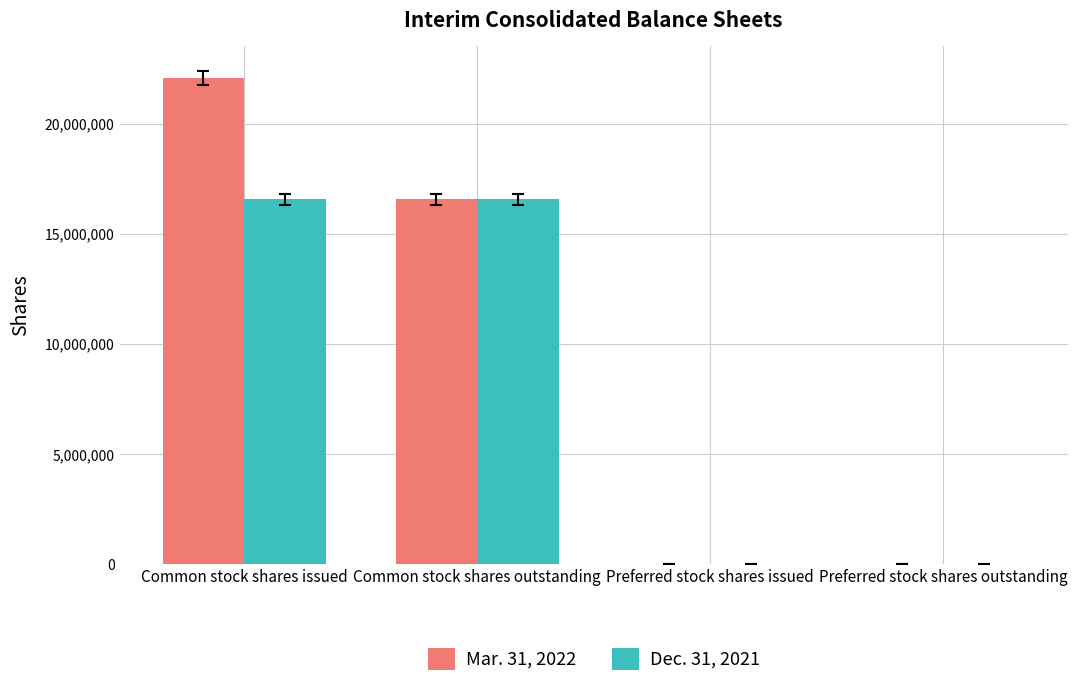

What is the maximum value shown in the chart?

22070963